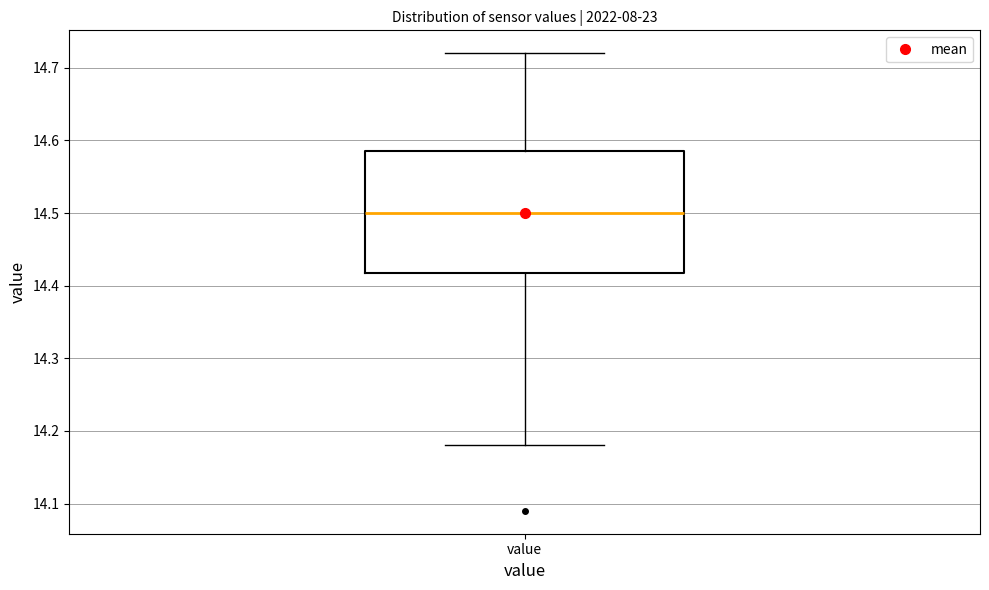

Where does the lower whisker of the box for value end on the y-axis? The values are not printed on the chart, so give them approximately, as read against the axis.

14.18